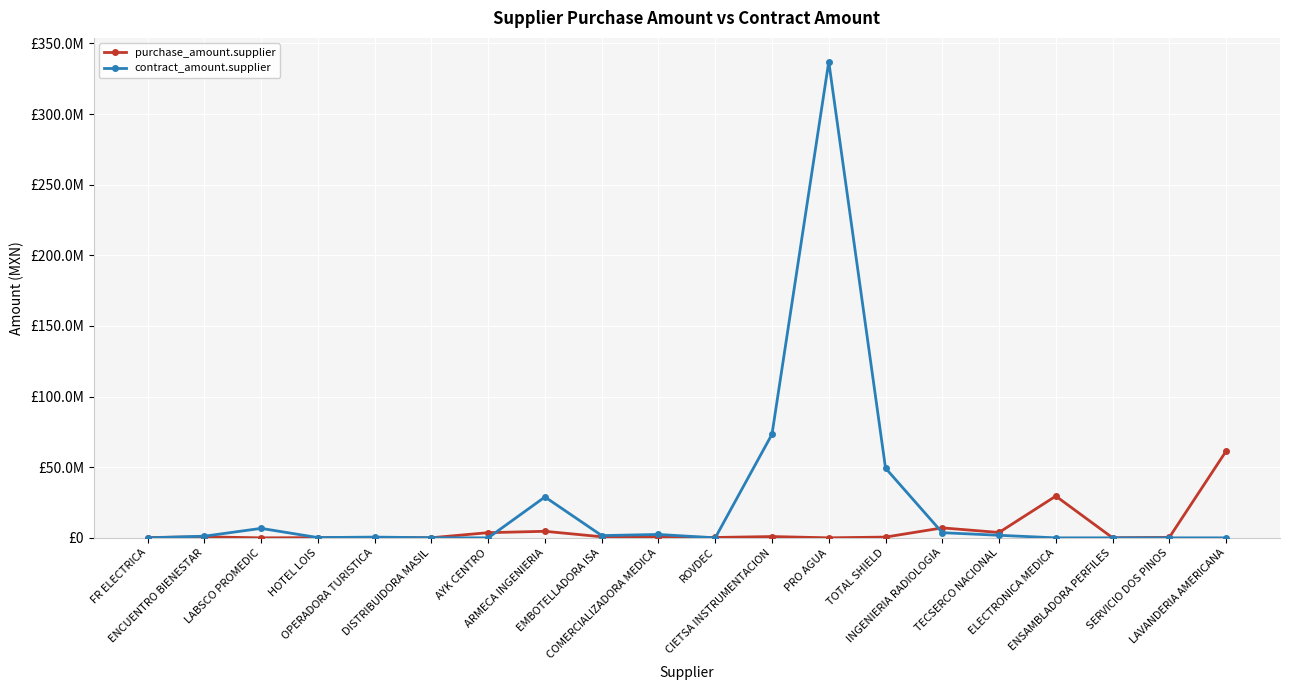

What position from the right is FR ELECTRICA?

20